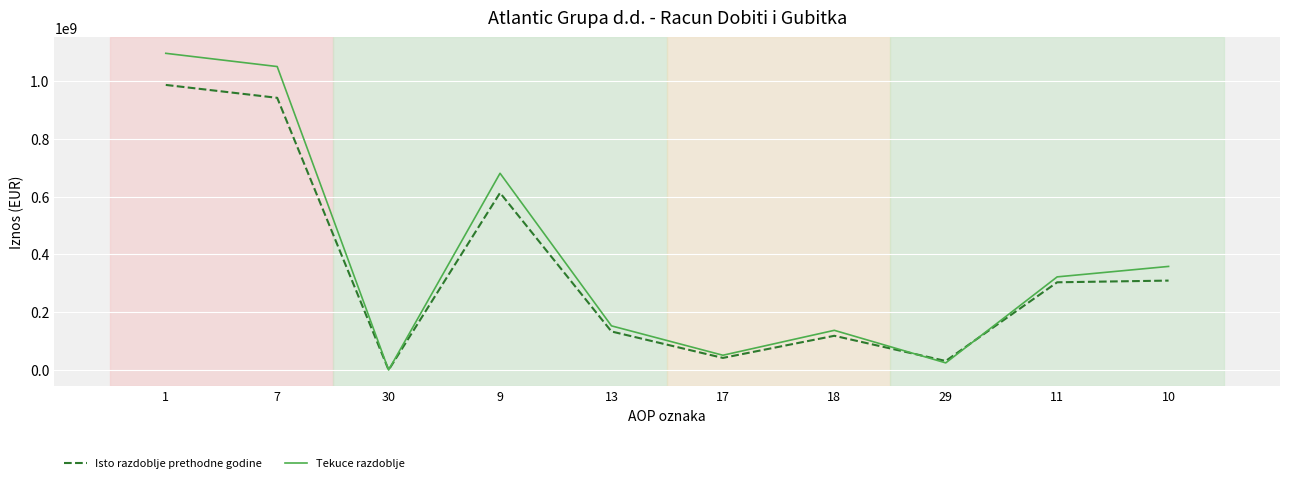

What is the difference between the second highest and minimum values in the Isto razdoblje prethodne godine series?

942345868